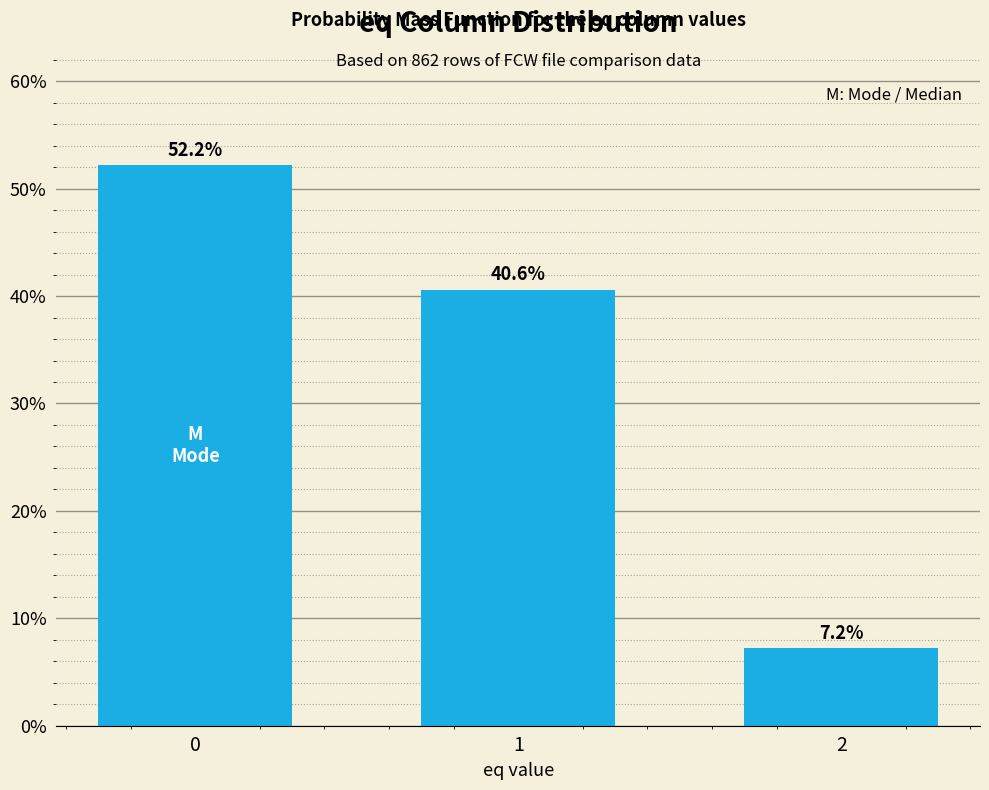

Reading left to right, transcribe all the data shown in this chart.

52.2	40.6	7.2